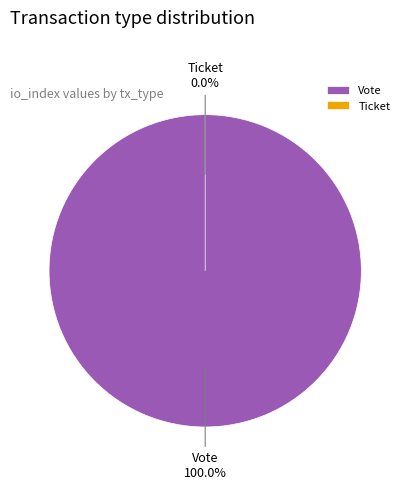

To the nearest percent, what is the combined percentage of Vote and Ticket?

100%